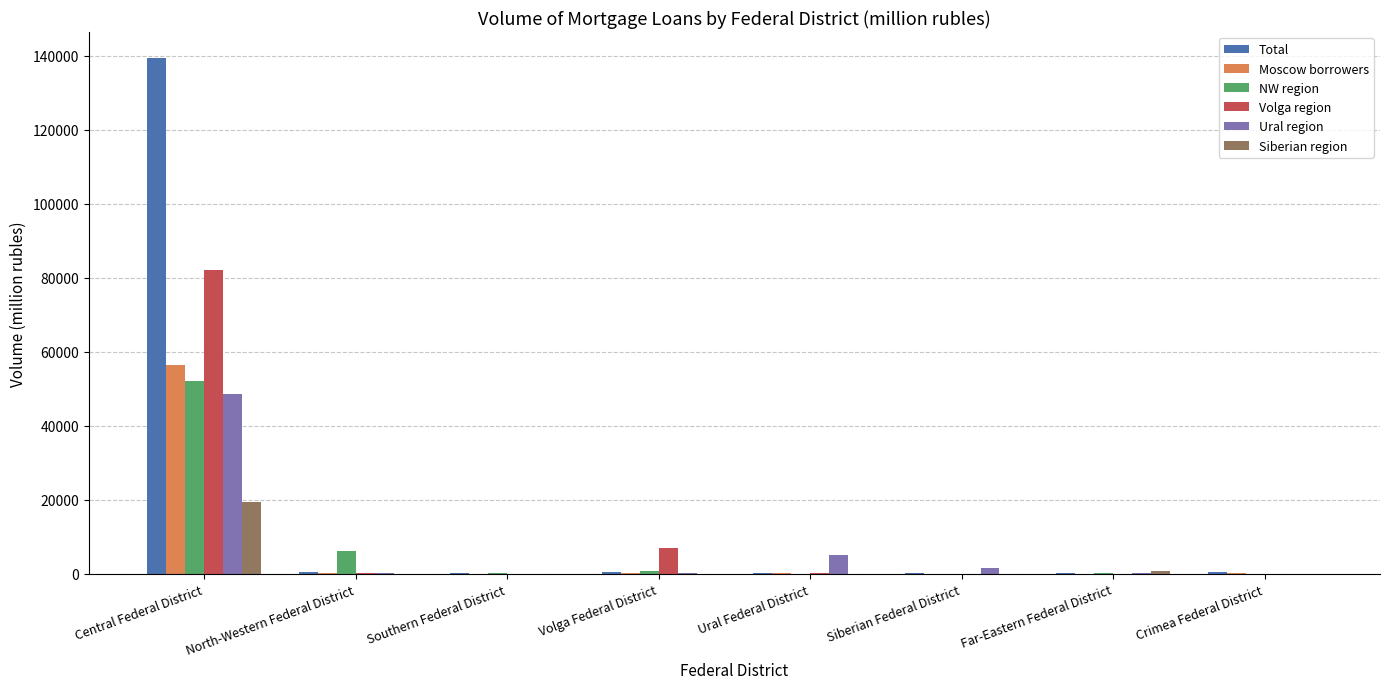

Which category has the highest value in the Volga region series?

Central Federal District